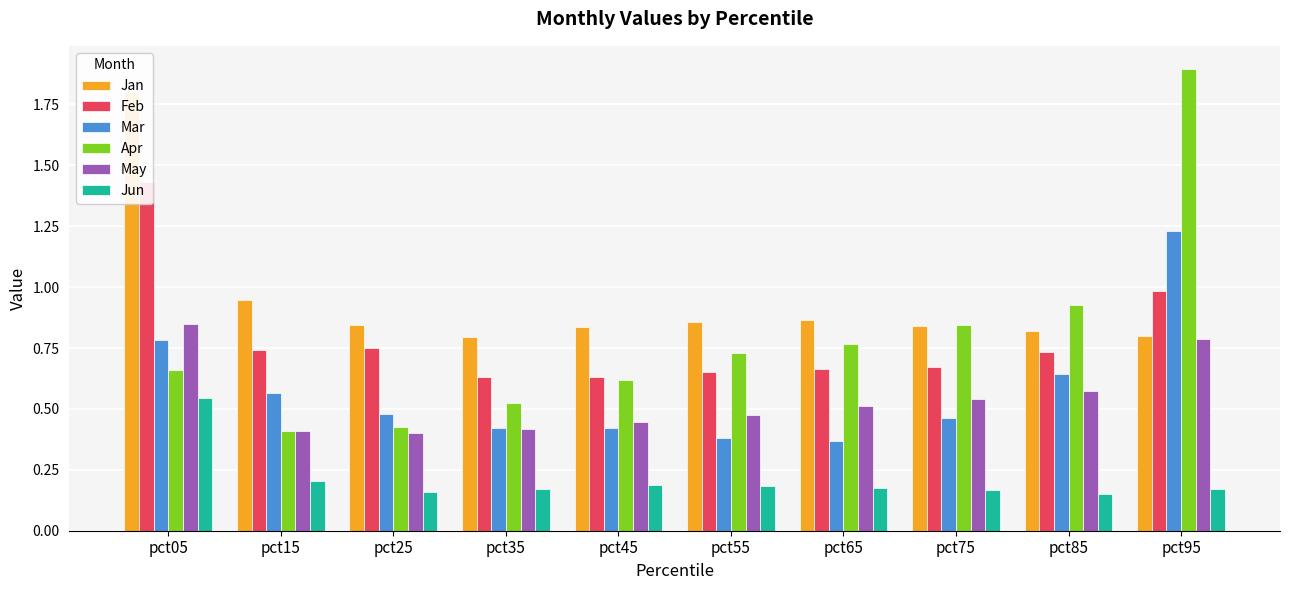

Are the bars horizontal?

No